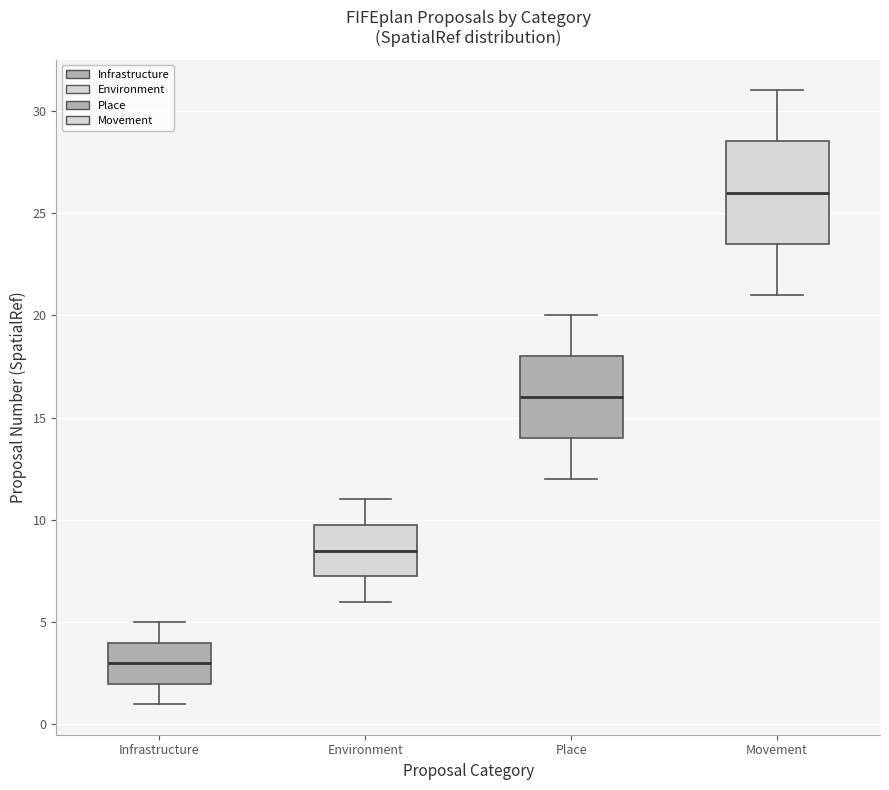

Reading left to right, read every box against the y-axis: the position of its median line, the range the box covers, and the ends of its whiskers. The values are not printed on the chart, so give them approximately, as read against the axis.

Infrastructure: median 3.0, box 2.0 to 4.0, whiskers 1.0 to 5.0
Environment: median 8.5, box 7.5 to 10.0, whiskers 6.0 to 11.0
Place: median 16.0, box 14.0 to 18.0, whiskers 12.0 to 20.0
Movement: median 26.0, box 23.5 to 28.5, whiskers 21.0 to 31.0